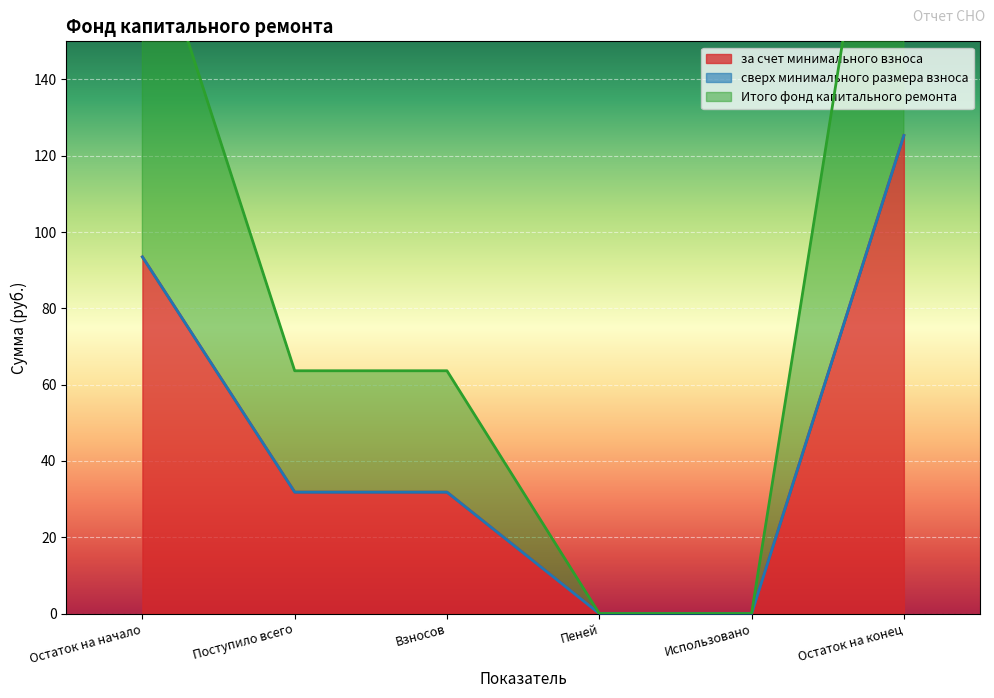

True or false: за счет минимального взноса and Итого фонд капитального ремонта cross at least once.

False